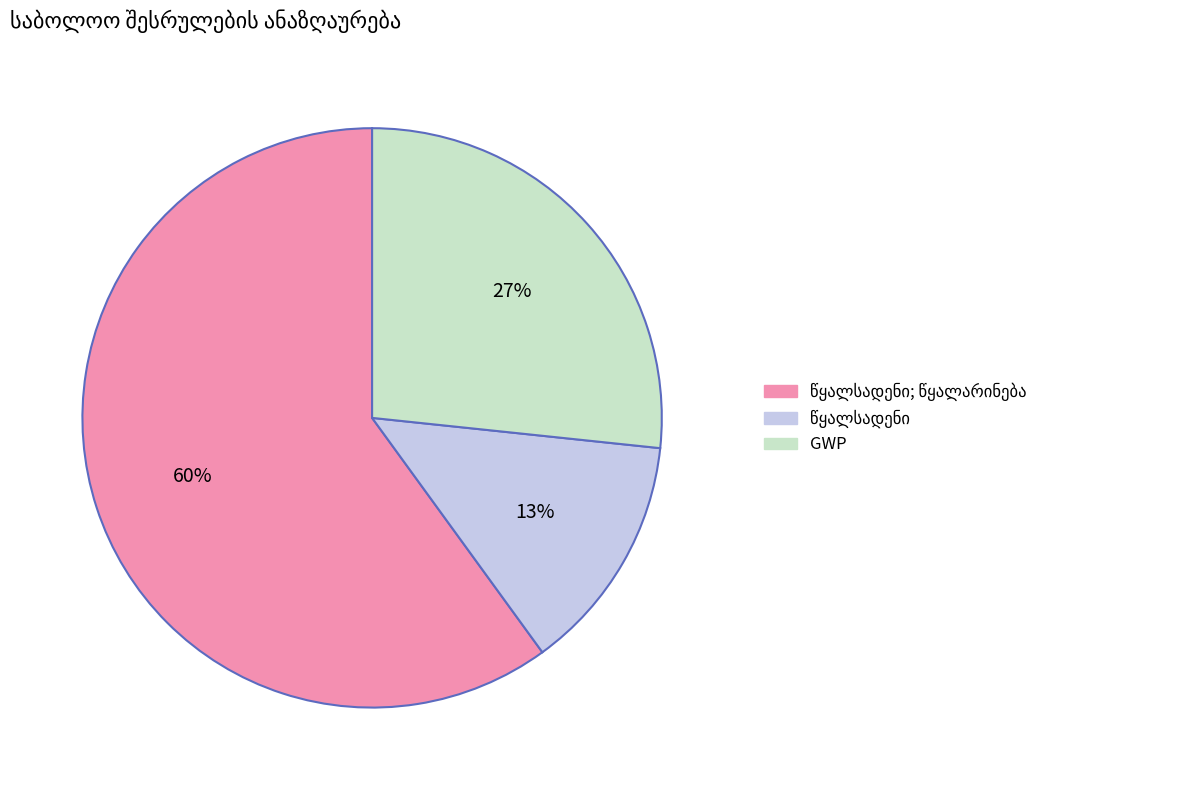

To the nearest percent, what percentage of the pie is GWP?

27%